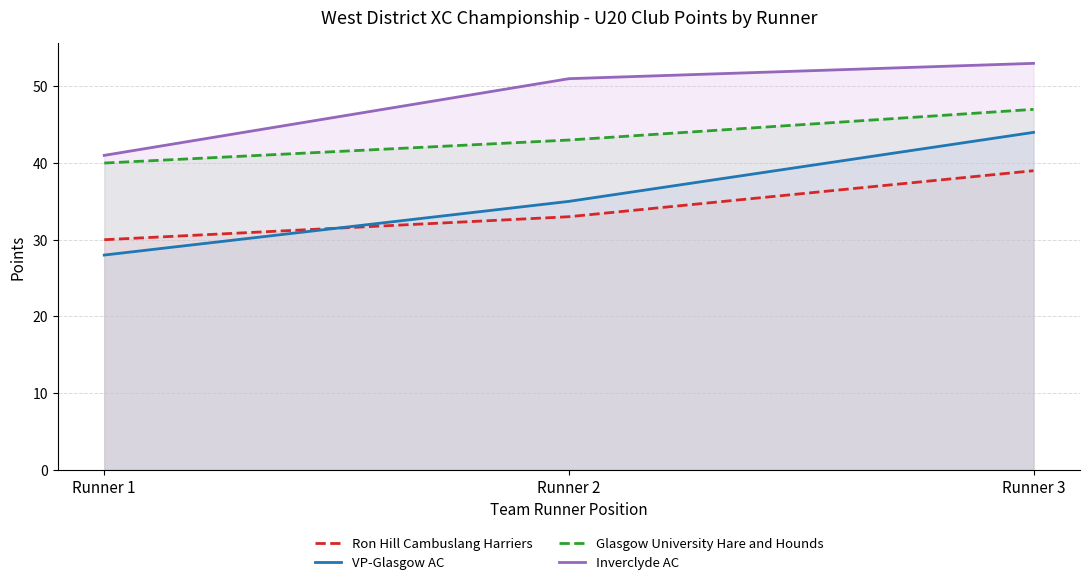

Which has a higher value, Runner 3 or Runner 2?

Runner 3